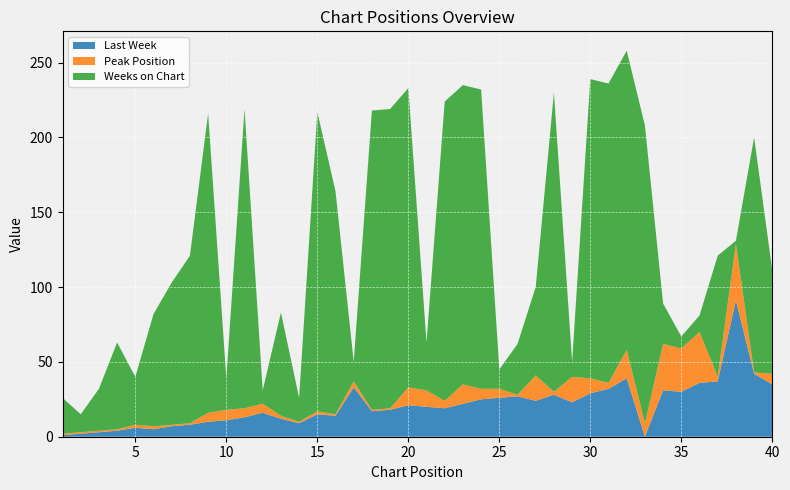

Reading left to right, extract all data points from this chart.

Last Week: 1=1	2=2	3=3	4=4	5=6	6=5	7=7	8=8	9=10	10=11	11=13	12=16	13=12	14=9	15=15	16=14	17=33	18=17	19=18	20=21	21=20	22=19	23=22	24=25	25=26	26=27	27=24	28=28	29=23	30=29	31=32	32=39	33=0	34=31	35=30	36=36	37=37	38=91	39=42	40=35
Peak Position: 1=1	2=1	3=1	4=1	5=2	6=2	7=1	8=1	9=6	10=7	11=6	12=6	13=2	14=1	15=2	16=1	17=4	18=1	19=1	20=12	21=11	22=5	23=13	24=7	25=6	26=1	27=17	28=2	29=17	30=10	31=4	32=19	33=9	34=31	35=29	36=34	37=3	38=38	39=1	40=7
Weeks on Chart: 1=24	2=12	3=28	4=58	5=32	6=75	7=95	8=112	9=200	10=21	11=200	12=9	13=69	14=16	15=200	16=149	17=13	18=200	19=200	20=200	21=32	22=200	23=200	24=200	25=13	26=34	27=59	28=200	29=10	30=200	31=200	32=200	33=199	34=27	35=8	36=11	37=81	38=2	39=157	40=69